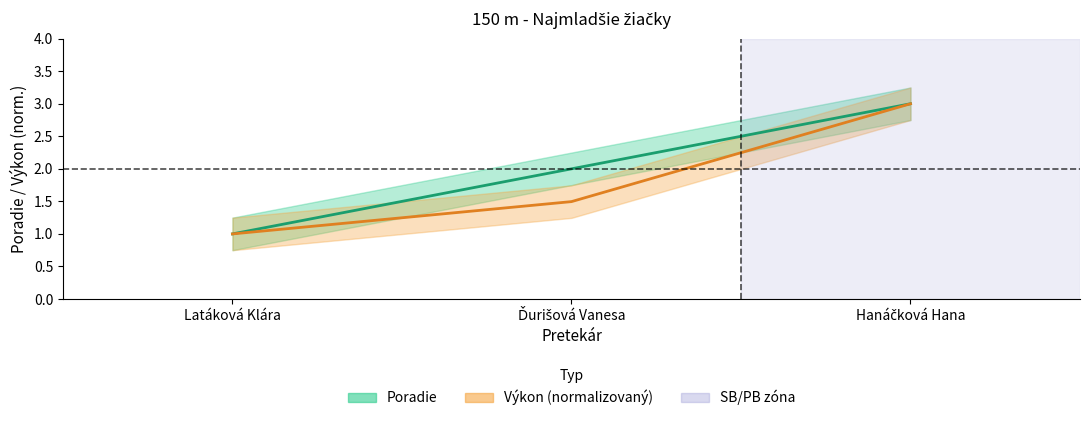

What is the value of the Výkon point at the 2nd from the left?

1.5